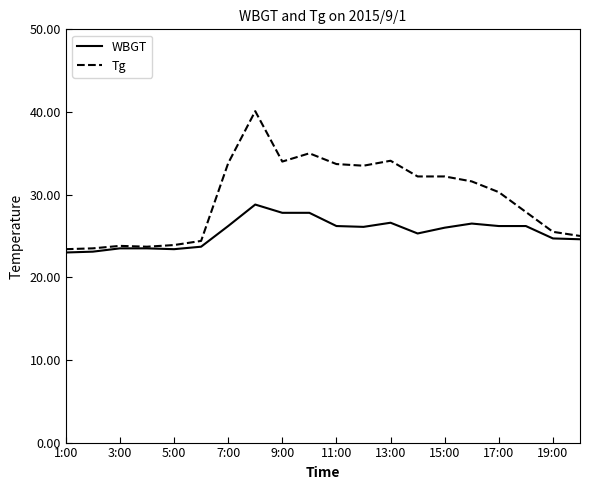

Which series has the largest range (max minus min)?

Tg